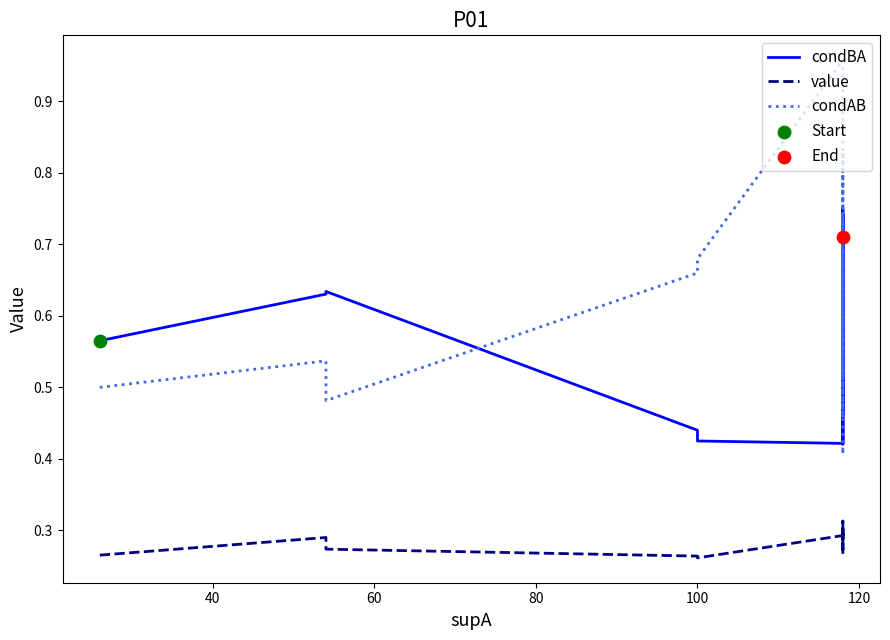

Which series has the largest total across all categories?

condAB